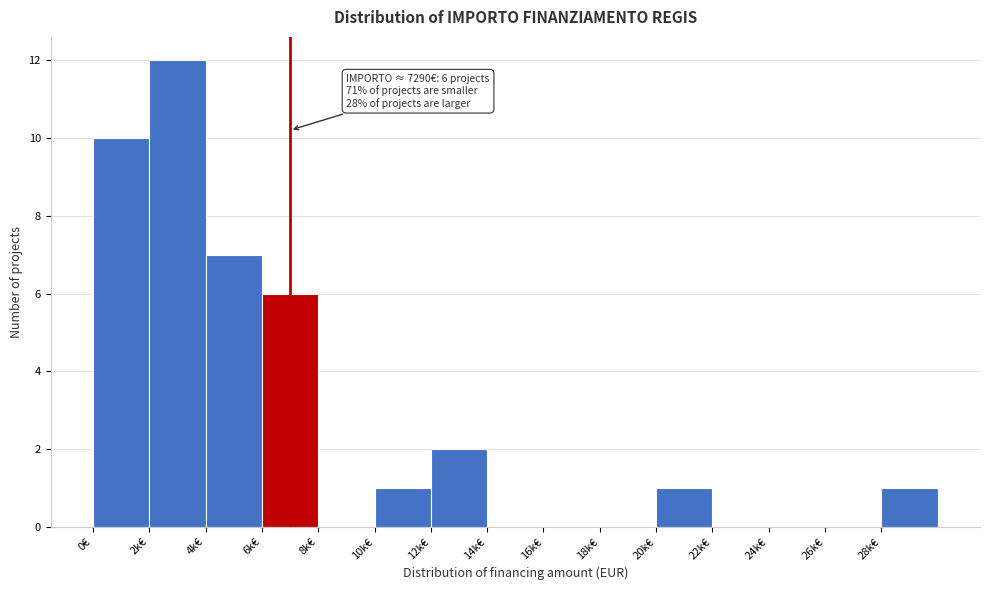

Reading left to right, transcribe all the data shown in this chart.

0€=10	2k€=12	4k€=7	6k€=6	8k€=0	10k€=1	12k€=2	14k€=0	16k€=0	18k€=0	20k€=1	22k€=0	24k€=0	26k€=0	28k€=1